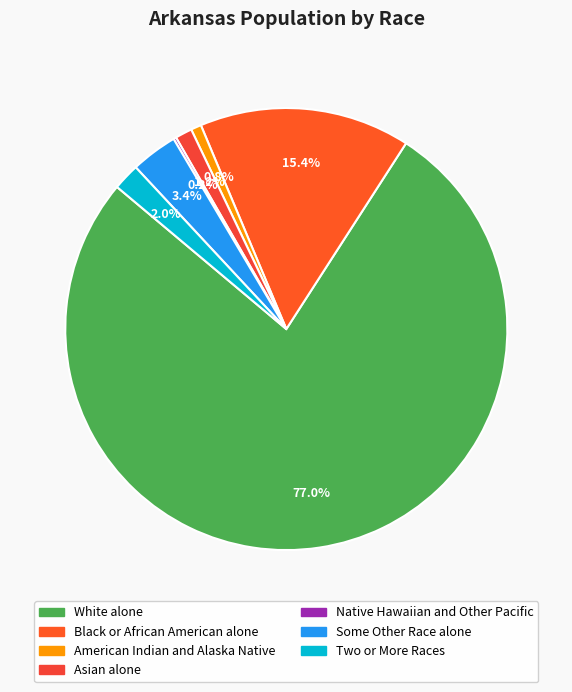

Does Native Hawaiian and Other Pacific represent more than half of the total?

No